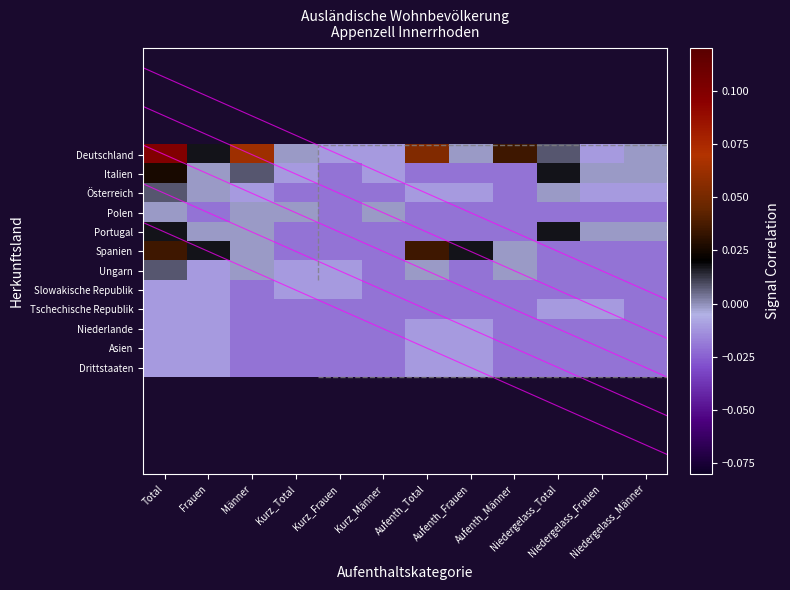

Which category has the lowest value in the Portugal series?

Kurz_Total